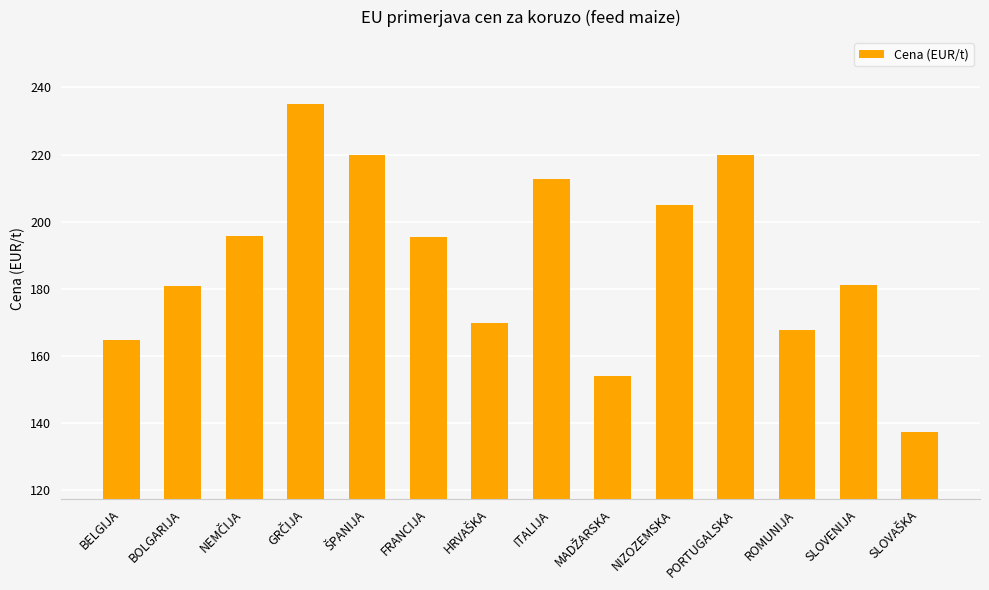

How many values are below 195?

7